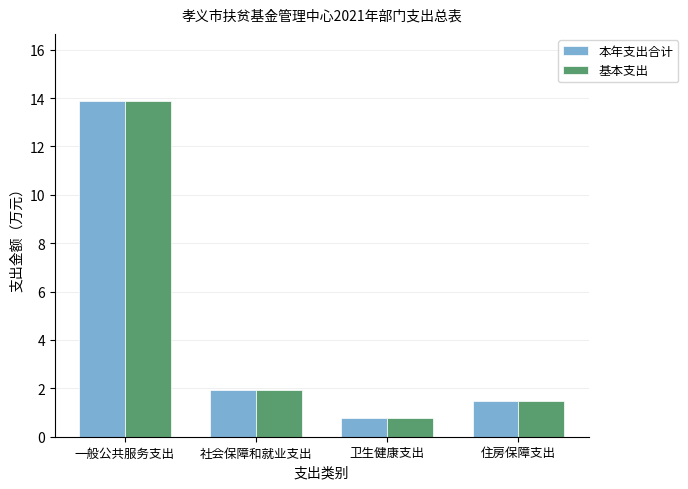

What is the sum of all 基本支出 values?

18.1